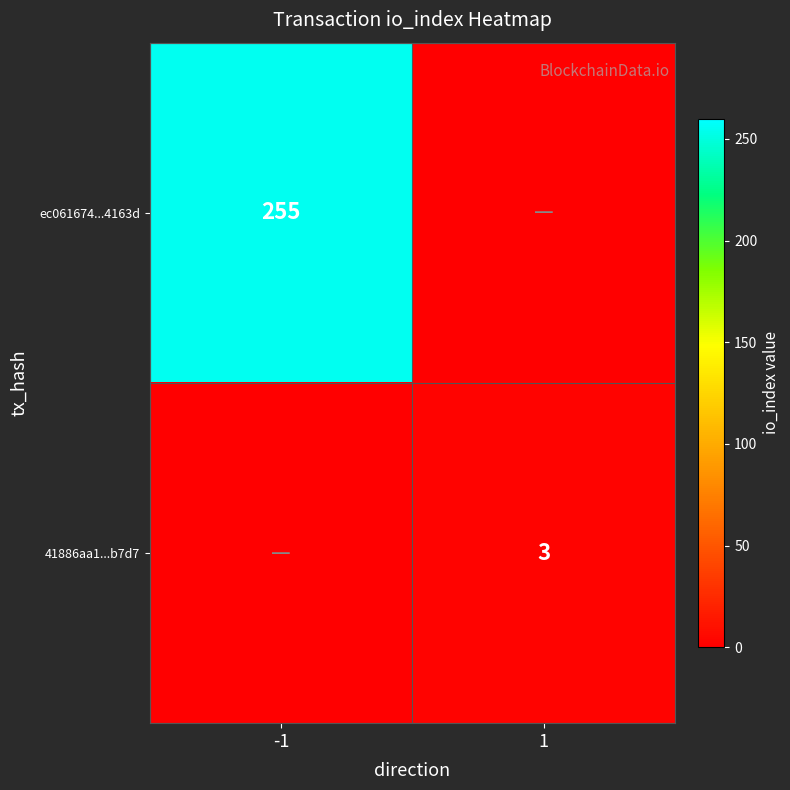

What is the spread (max minus min) of values at 1?

3